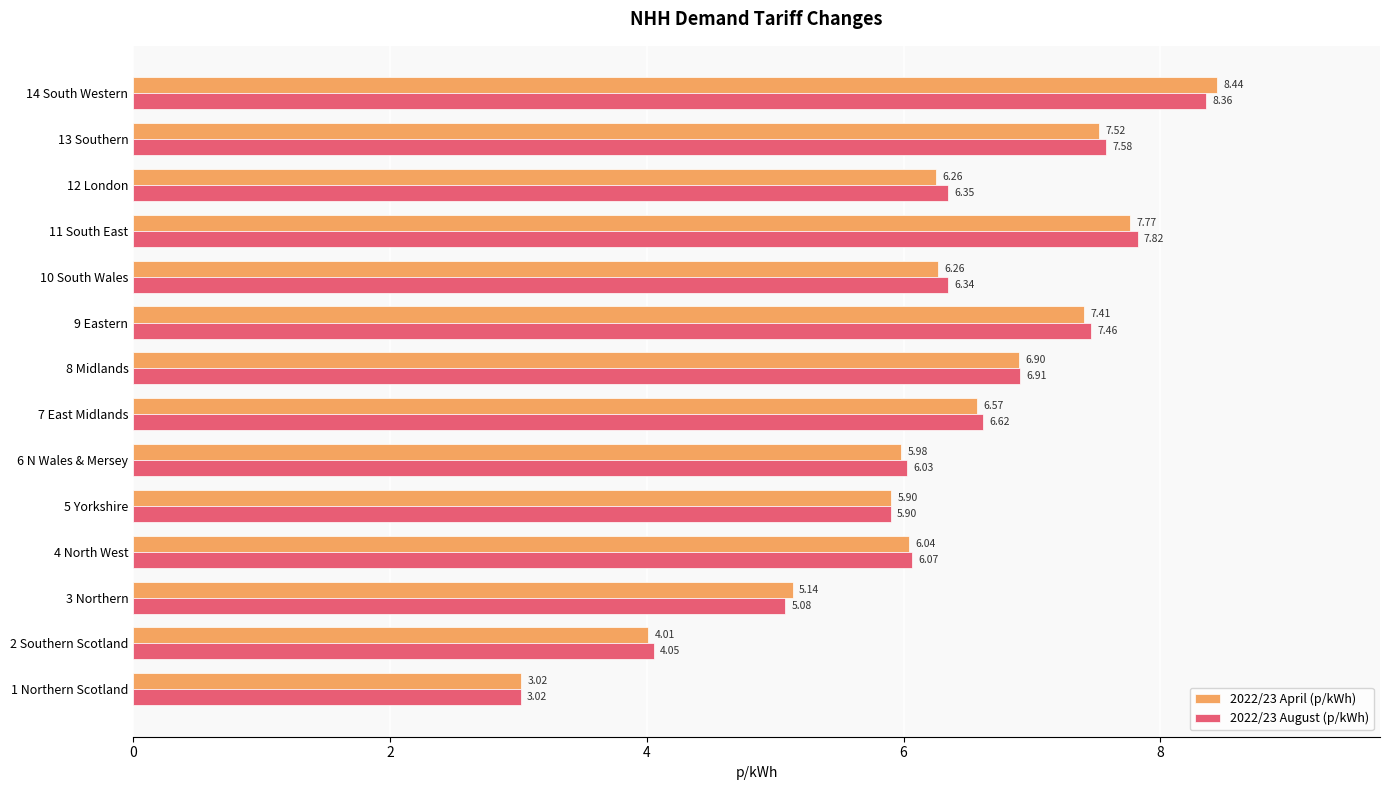

Rank the categories by 2022/23 August (p/kWh) value from lowest to highest.

1 Northern Scotland, 2 Southern Scotland, 3 Northern, 5 Yorkshire, 6 N Wales & Mersey, 4 North West, 10 South Wales, 12 London, 7 East Midlands, 8 Midlands, 9 Eastern, 13 Southern, 11 South East, 14 South Western